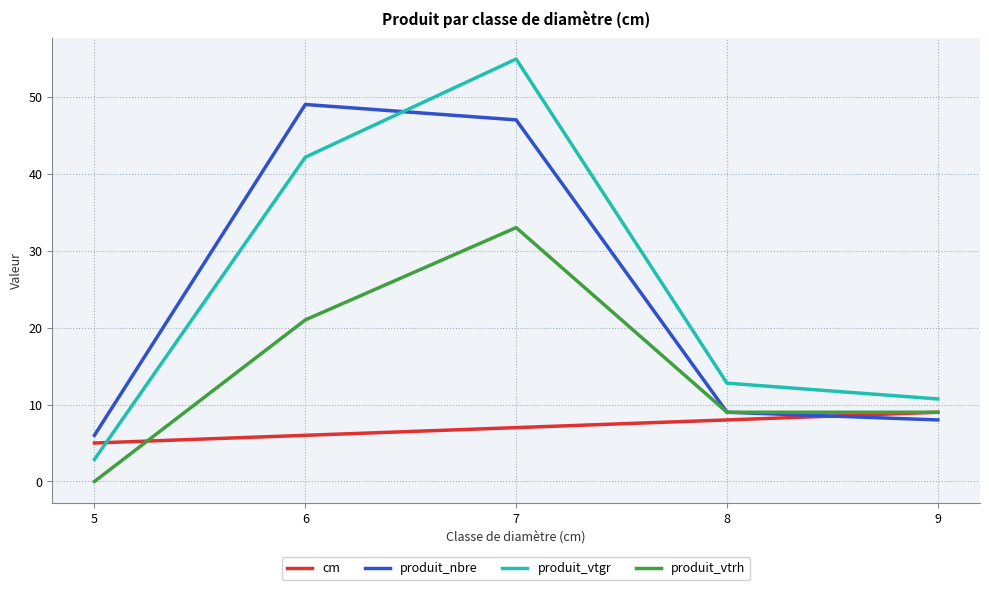

Which series changed the most between 6 and 7?

produit_vtgr